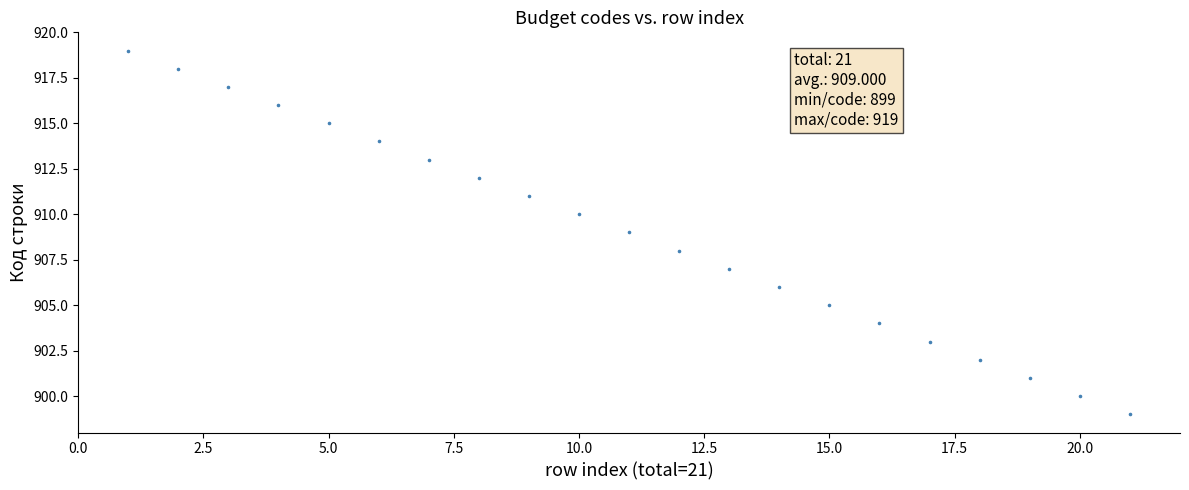

What is the range of X values (max minus min)?

20